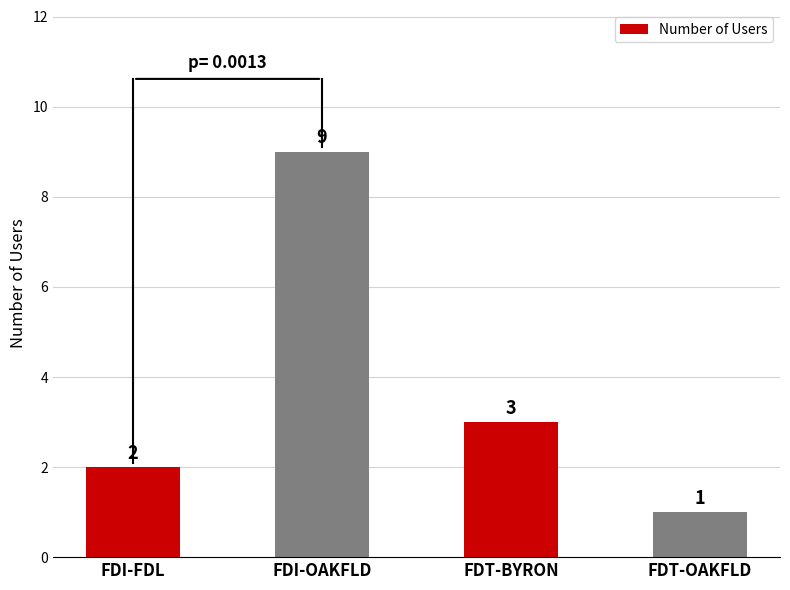

What is the difference between the values at FDI-OAKFLD and FDT-BYRON?

6